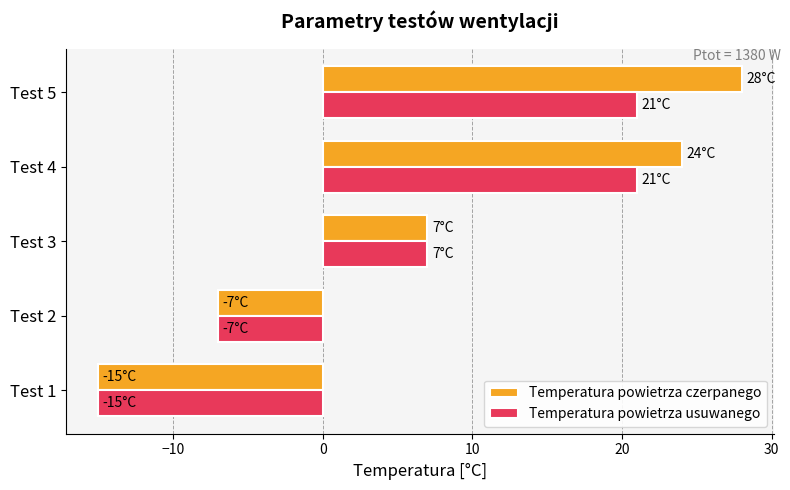

Which series changed the most between Test 2 and Test 4?

Temperatura powietrza czerpanego